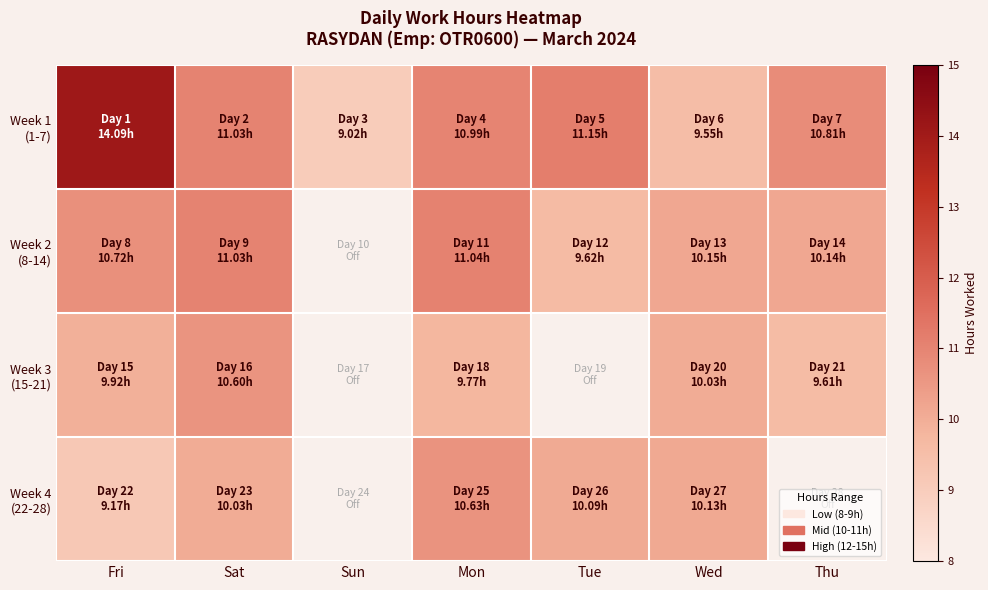

Between Wed and Thu, which is larger?

Thu